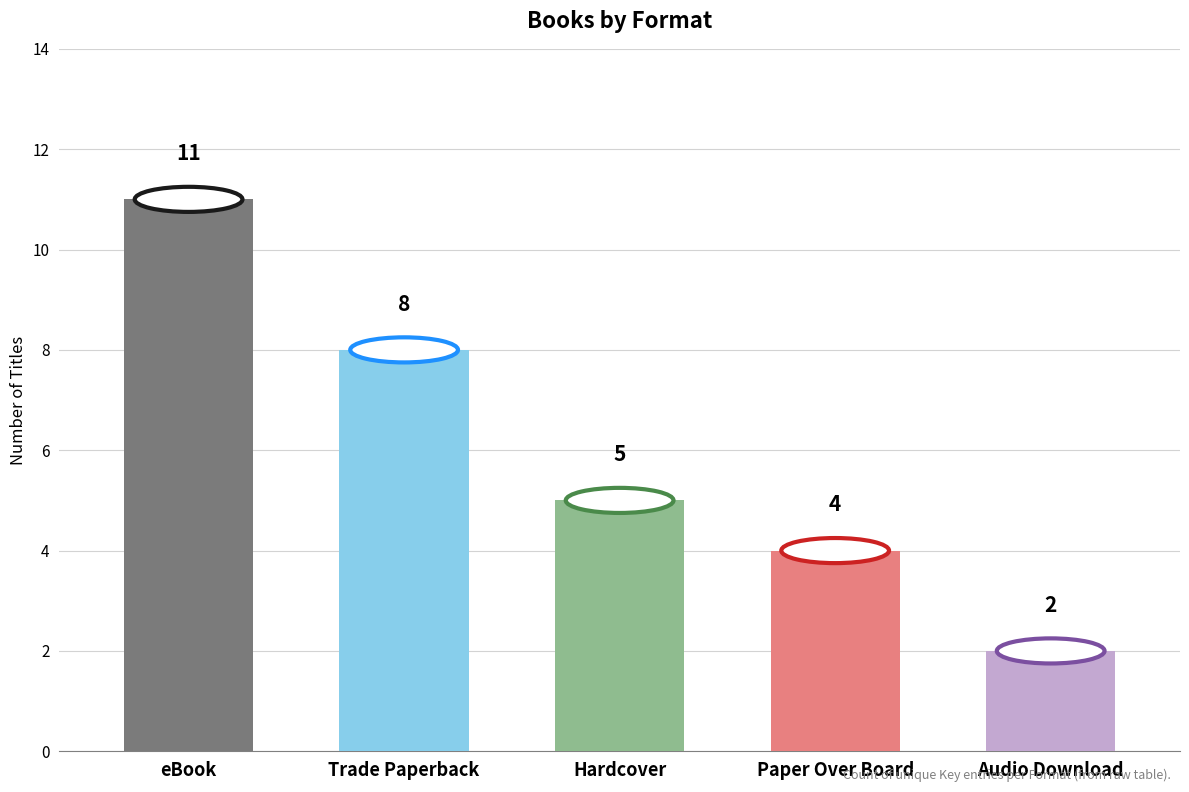

What is the change in value from eBook to Paper Over Board?

-7